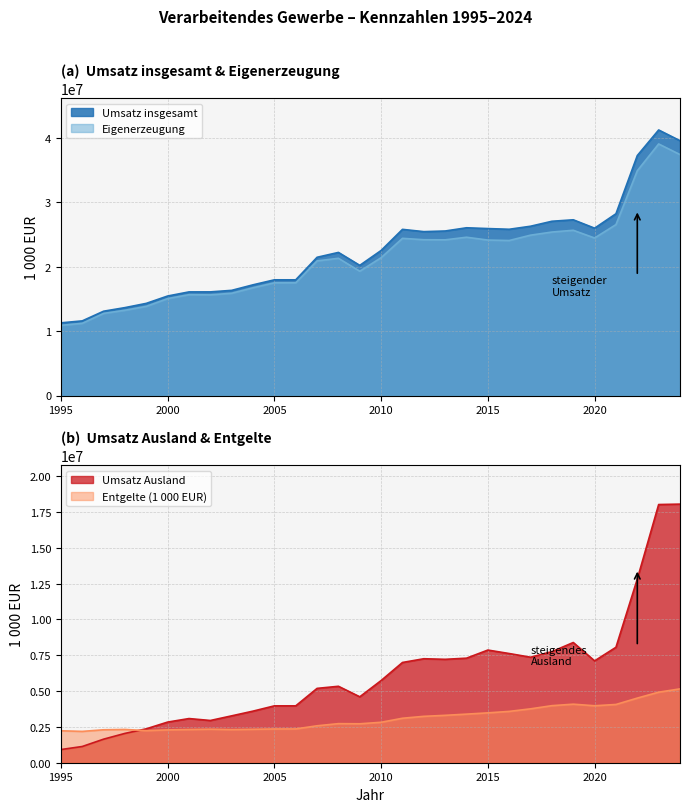

Does the chart have visible grid lines?

Yes